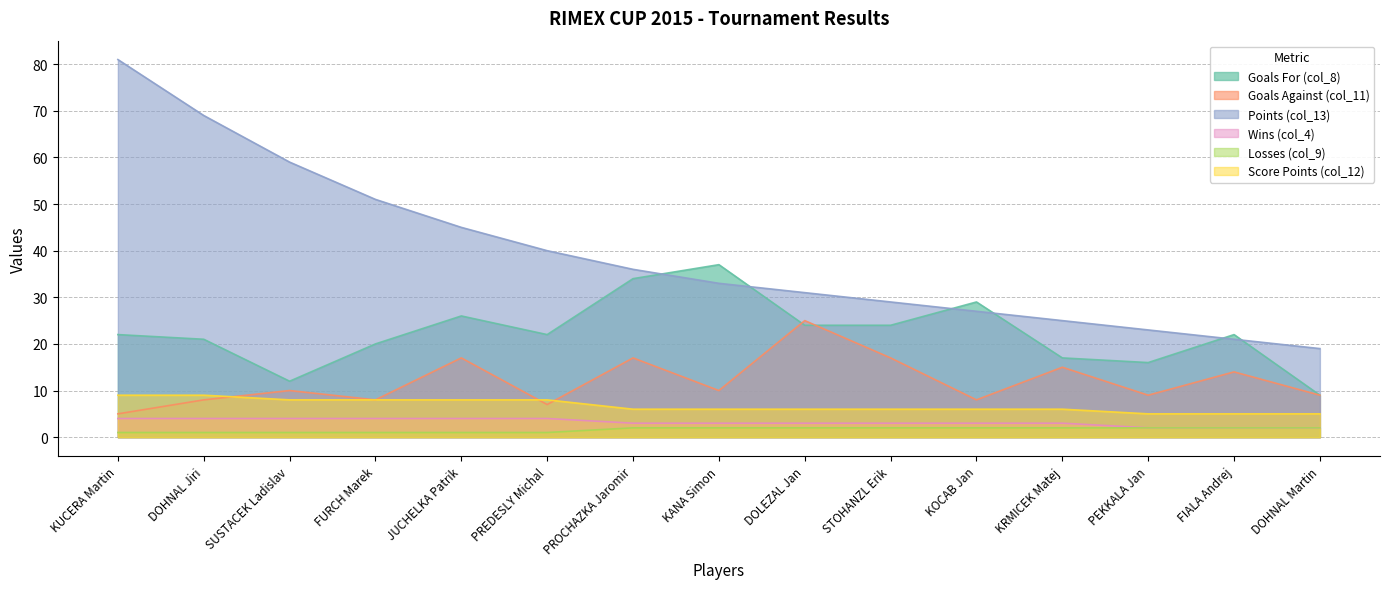

True or false: Losses (col_9) and Score Points (col_12) intersect in this chart.

False